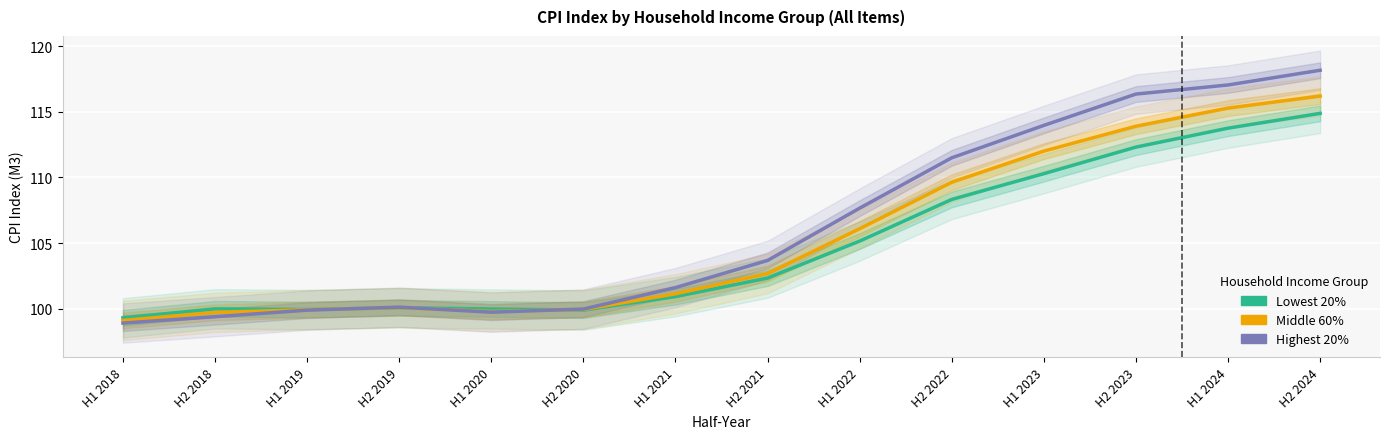

What is the total value across all series at H2 2024?

349.2